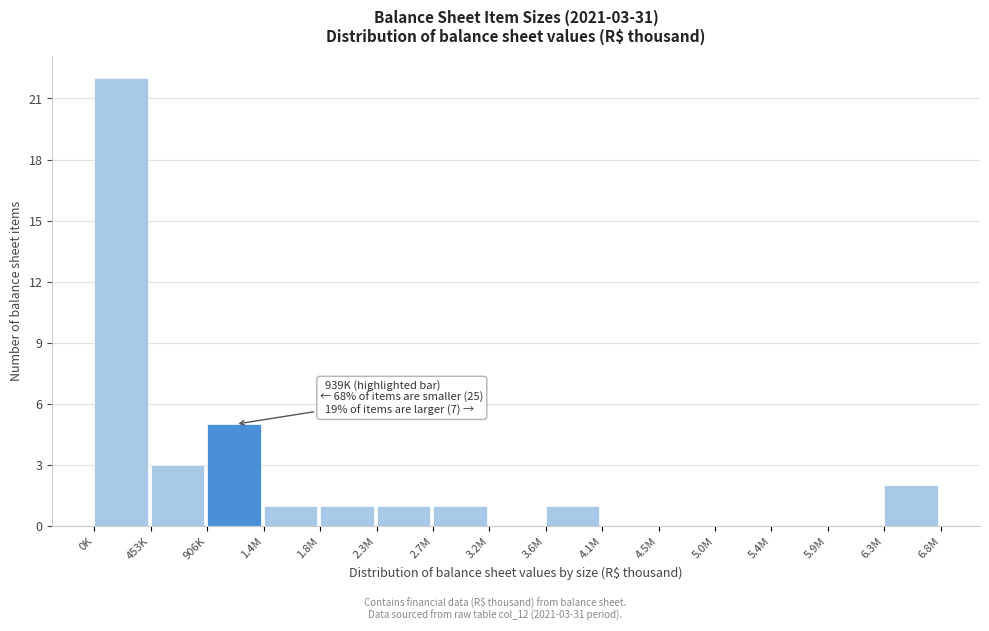

Reading left to right, extract all data points from this chart.

0K=22	453K=3	906K=5	1.4M=1	1.8M=1	2.3M=1	2.7M=1	3.2M=0	3.6M=1	4.1M=0	4.5M=0	5.0M=0	5.4M=0	5.9M=0	6.3M=2